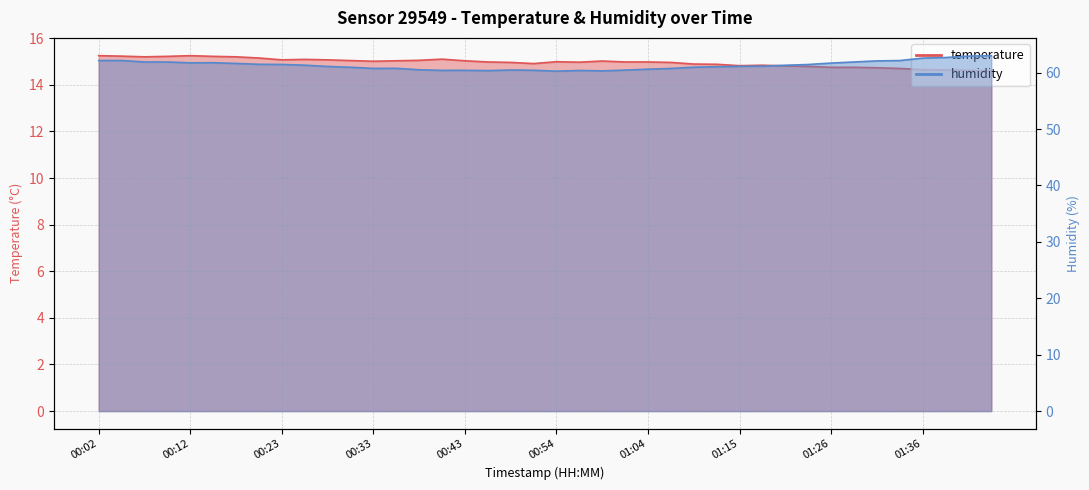

What is the label of the 22nd point from the right?

00:48